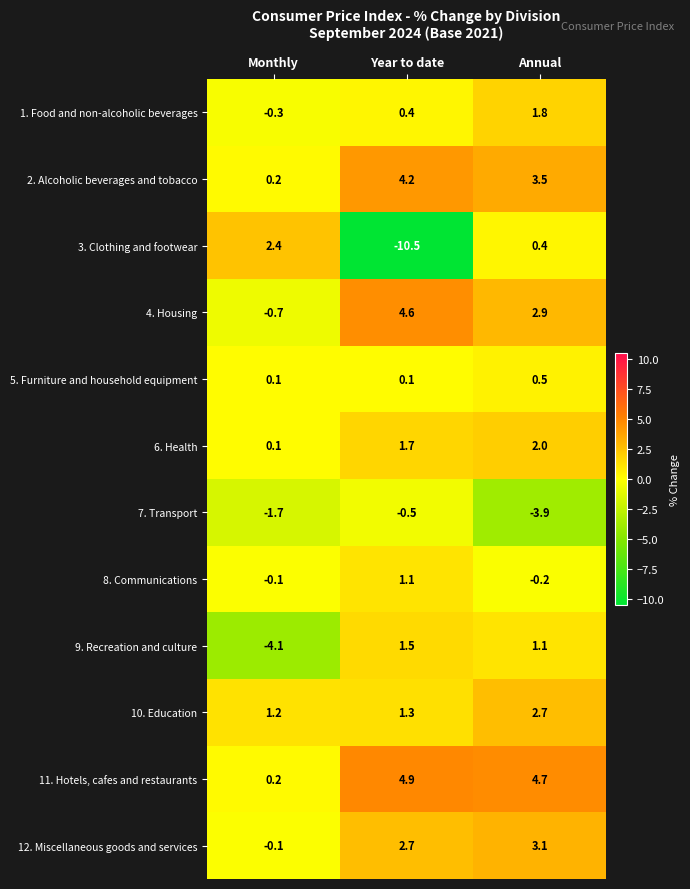

How many values in the 6. Health series are below 1?

1